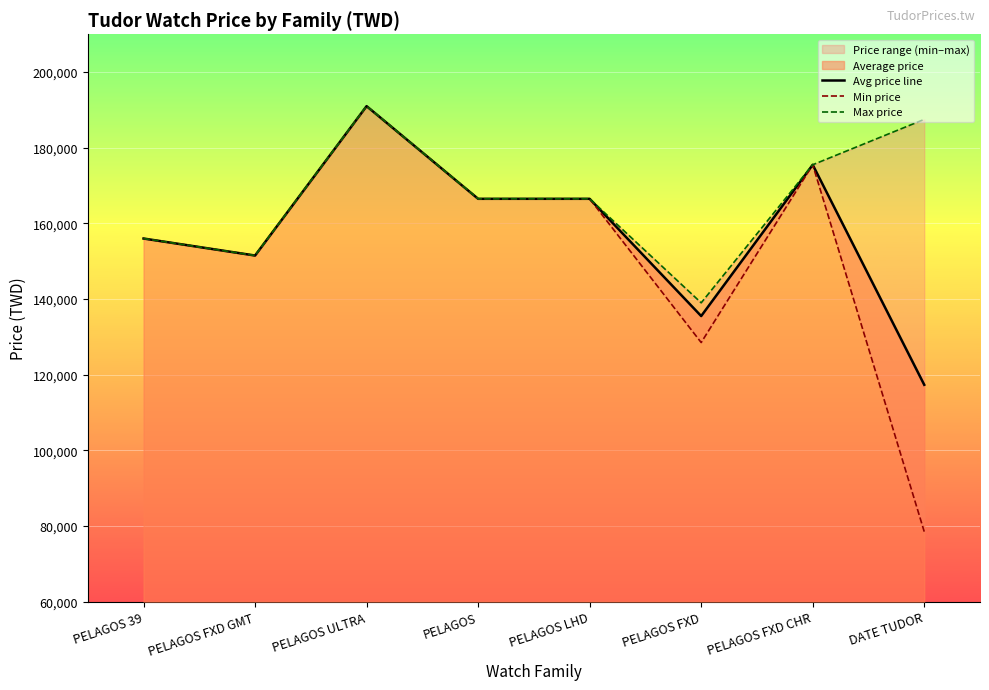

At which category does Max price reach its first local valley?

PELAGOS FXD GMT